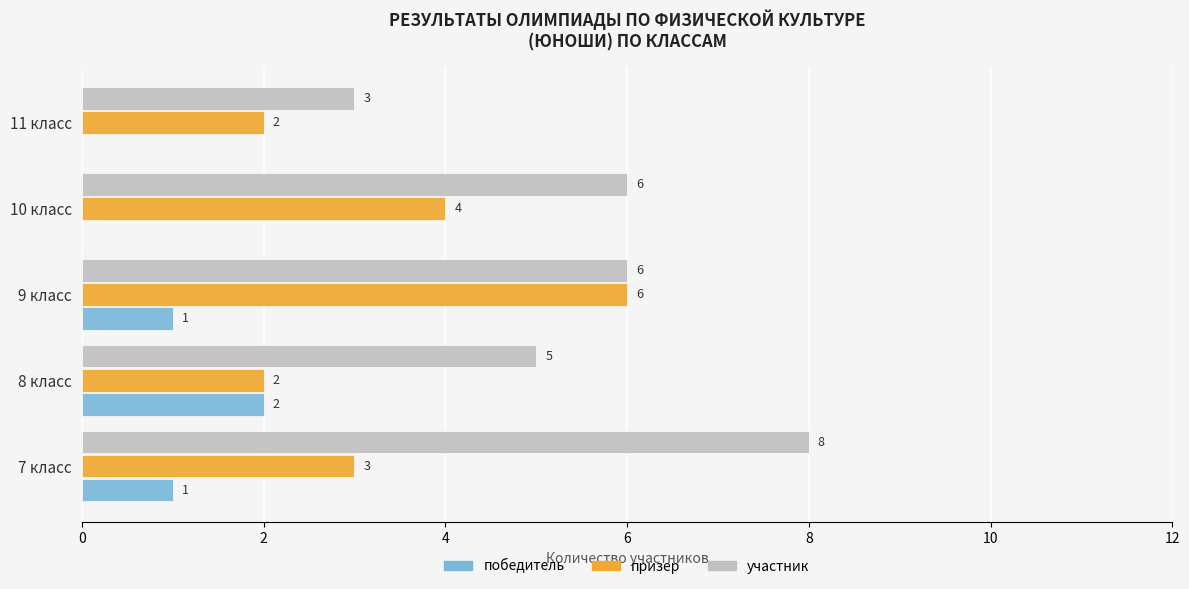

What is the sum of all призер values?

17